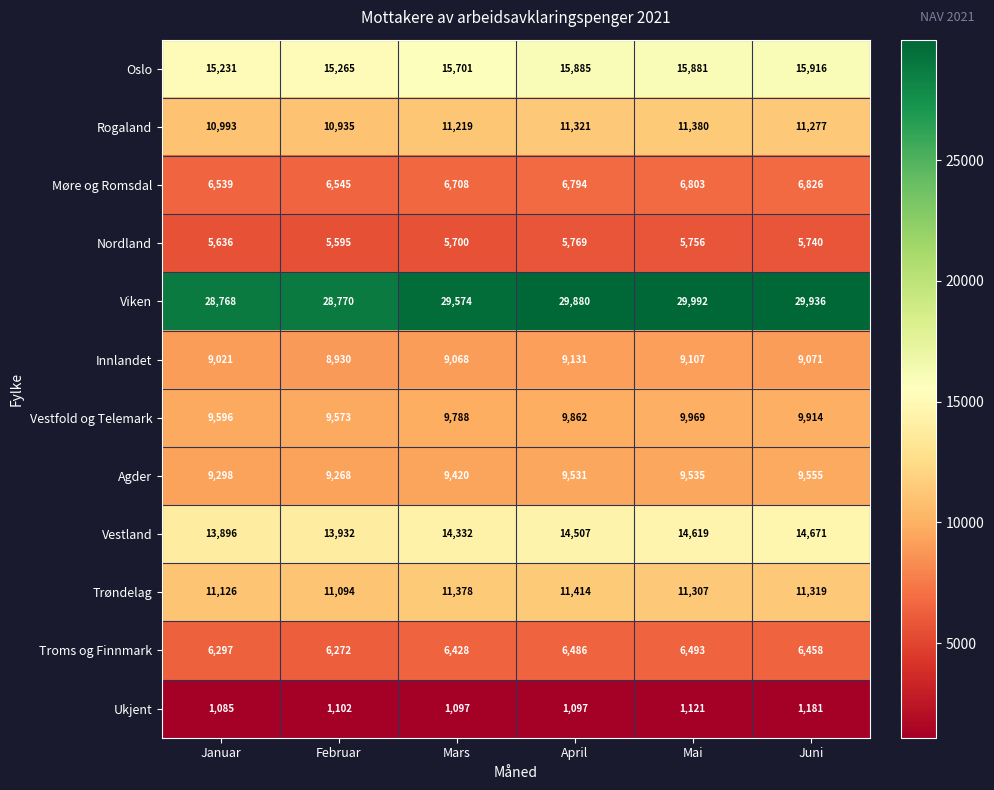

Where is Vestfold og Telemark nearest to the value 9771?

Mars